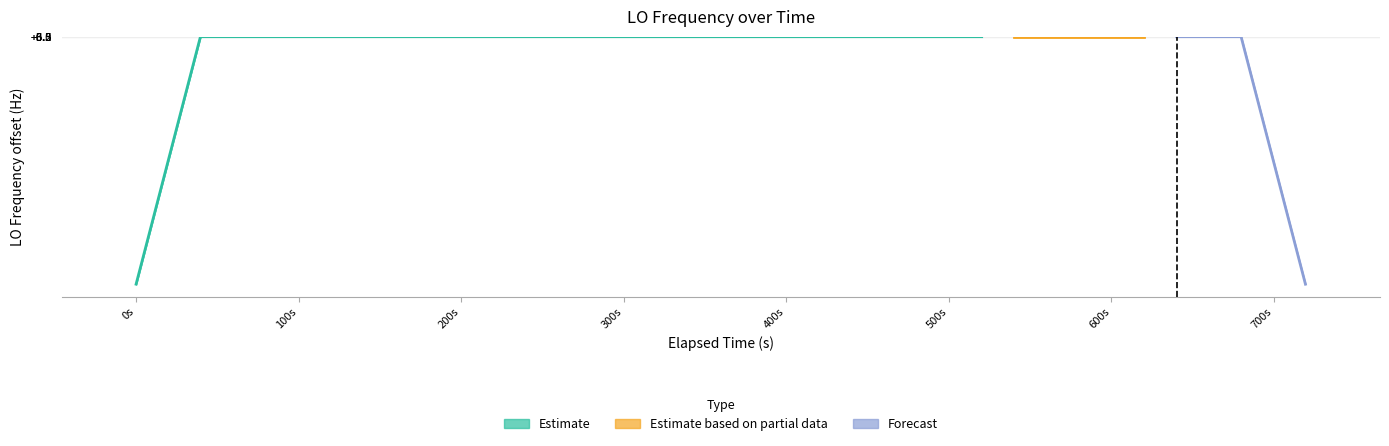

What is the greatest value displayed?

11.0